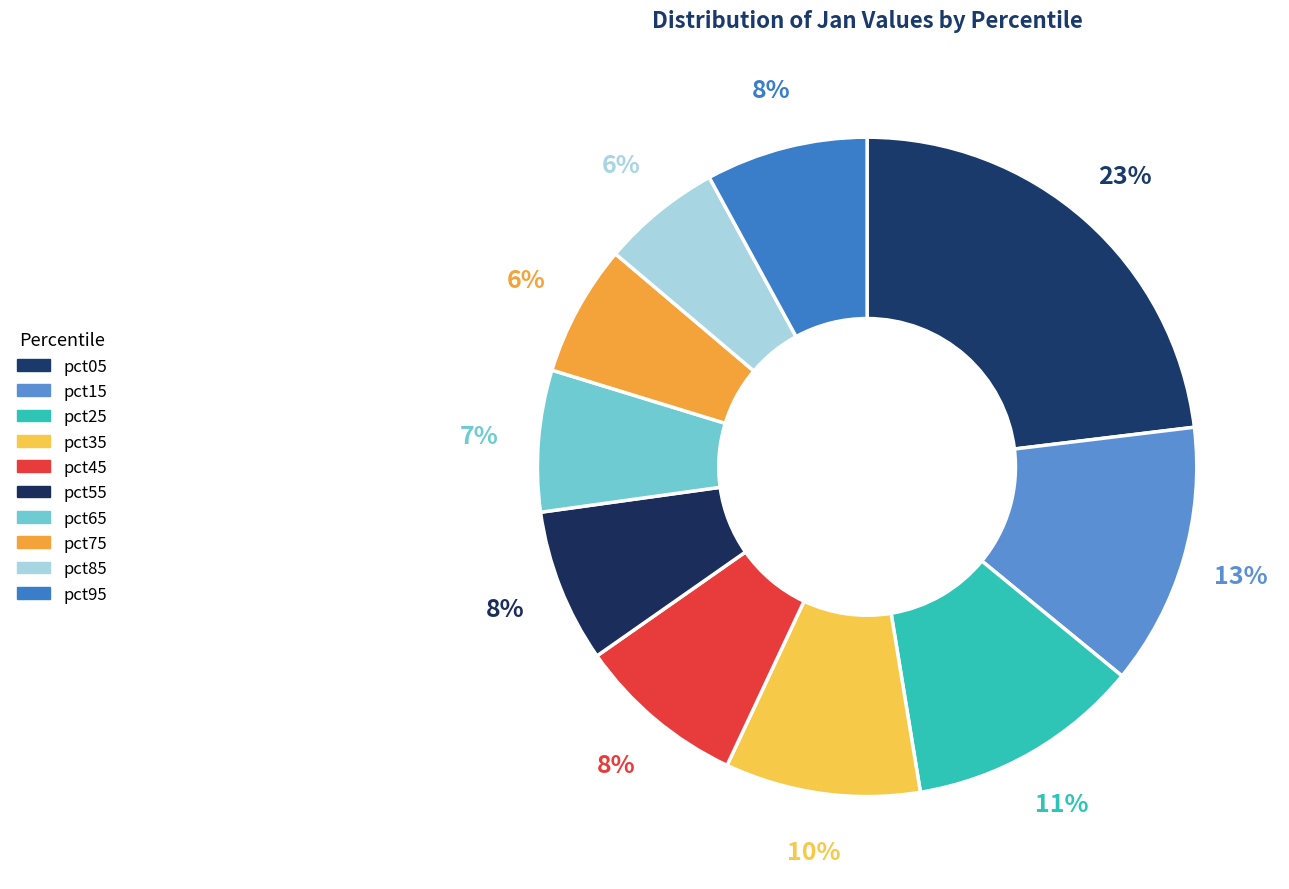

What is the largest slice in the pie chart?

pct05